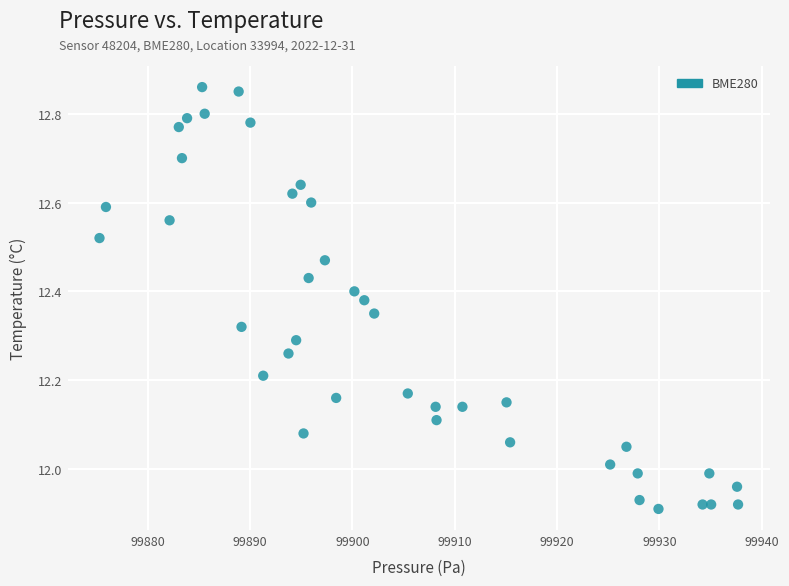

What is the range of X values (max minus min)?

62.4